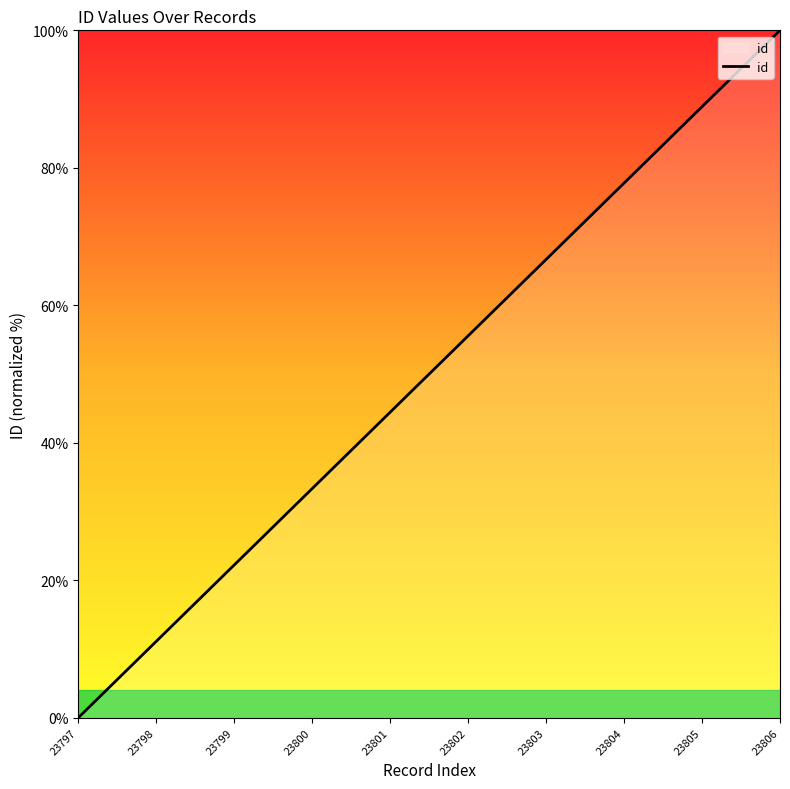

Rank the categories by value from highest to lowest.

23806, 23805, 23804, 23803, 23802, 23801, 23800, 23799, 23798, 23797